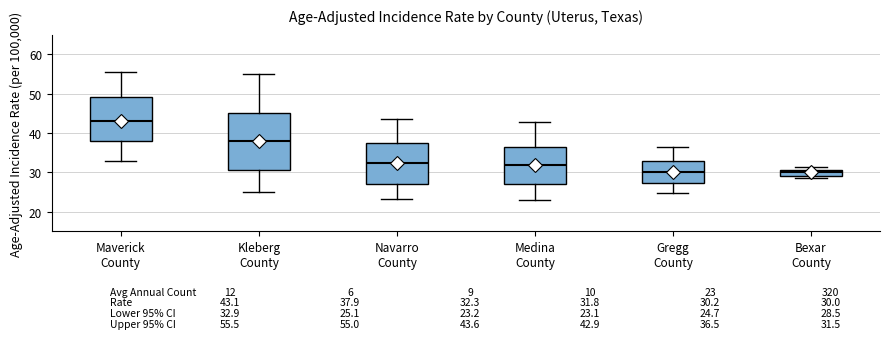

Which box has the highest median line?

Maverick County